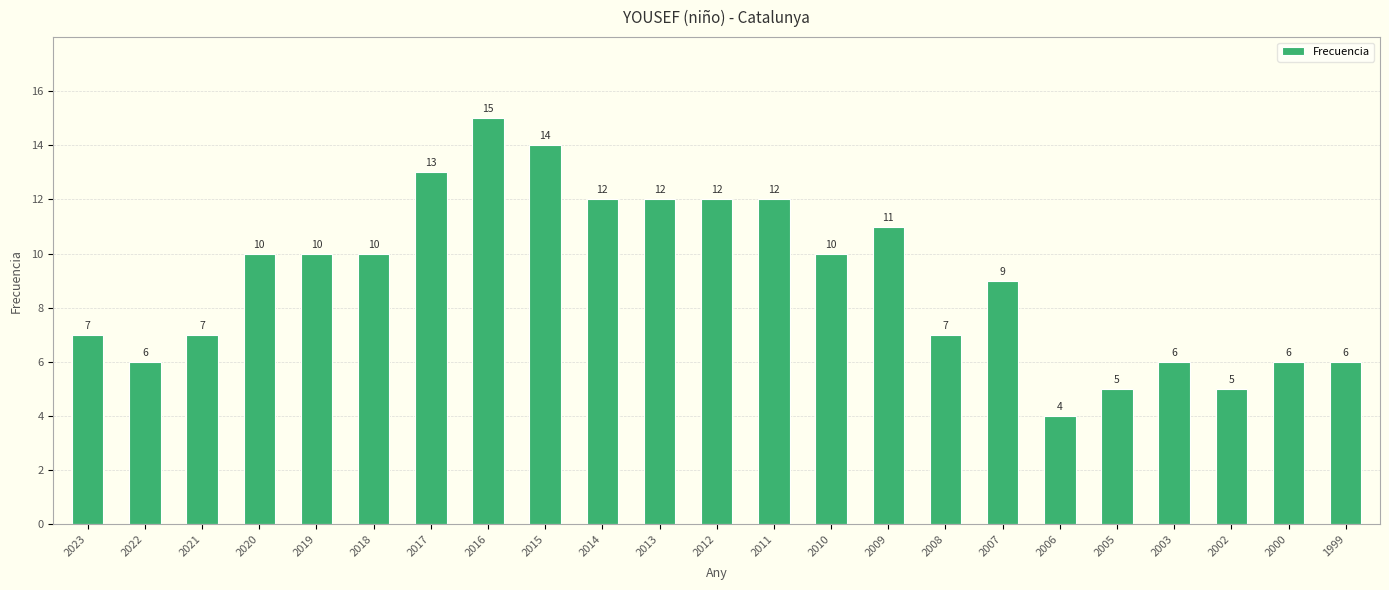

How many series are shown in this chart?

1